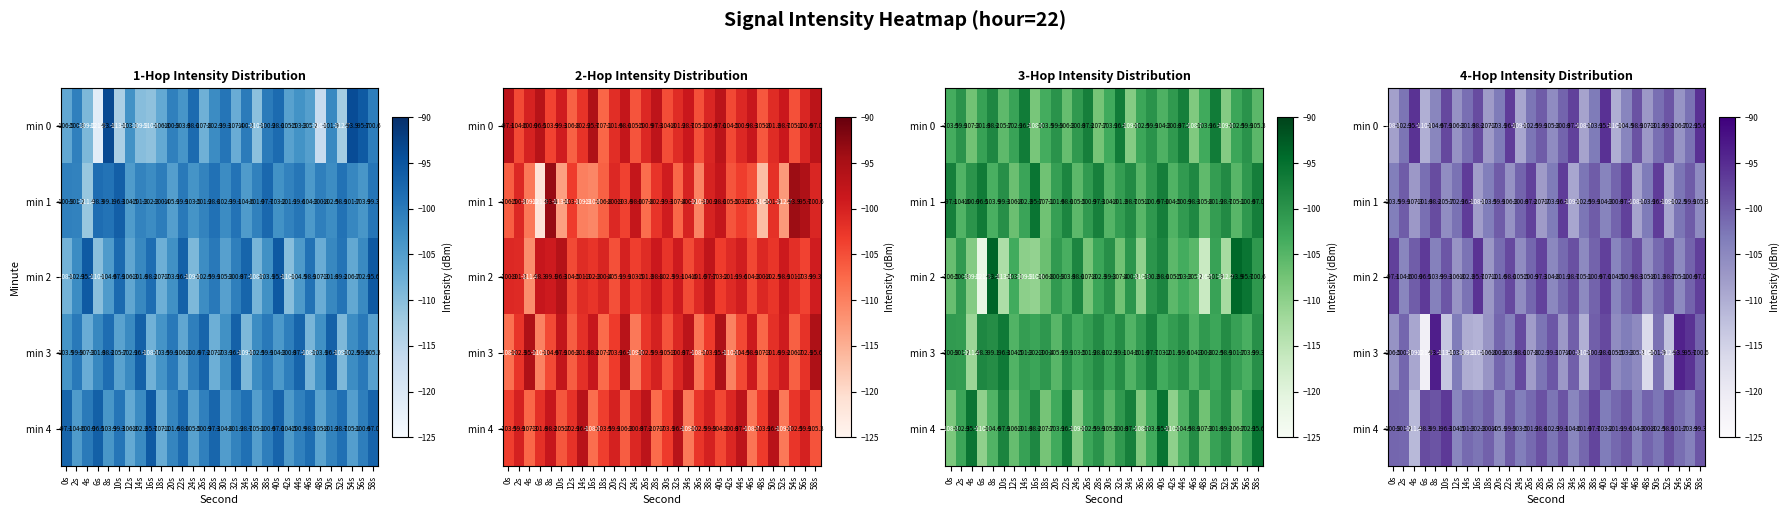

At which label does min 4 reach its minimum?

4s